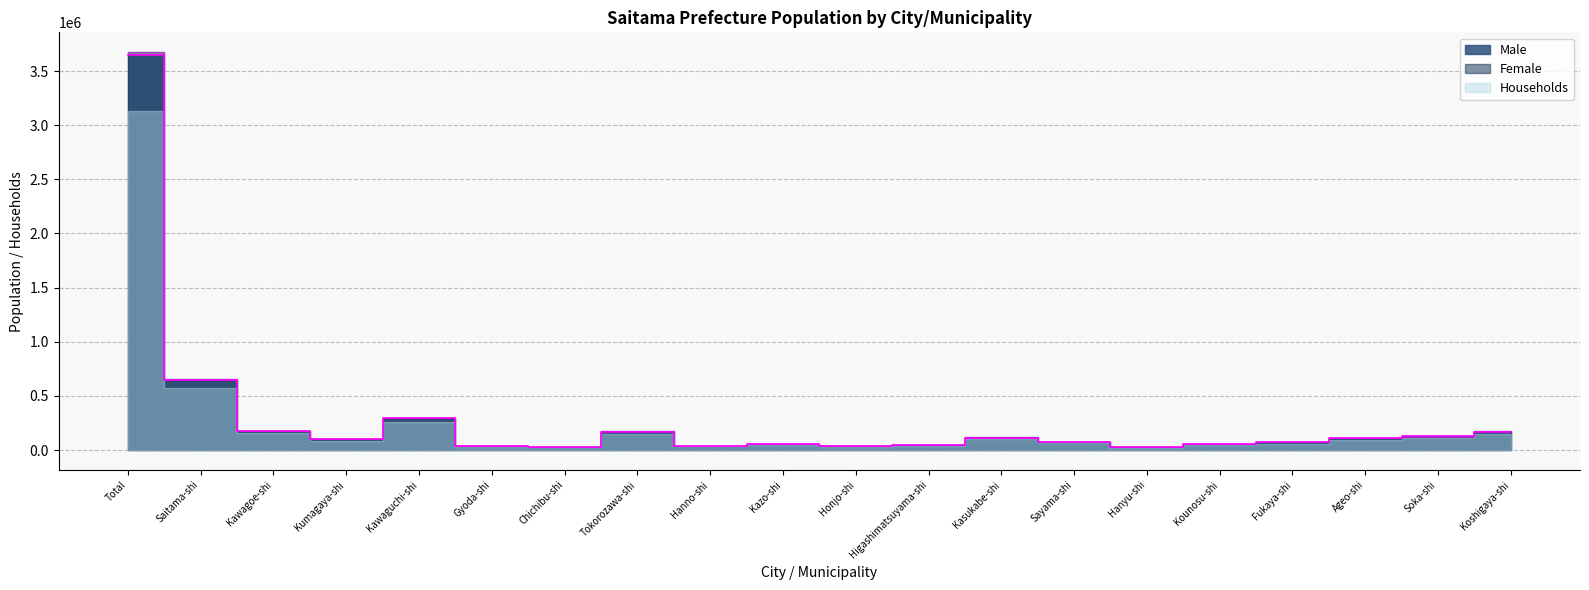

At how many categories does at least one series exceed 2876965?

1